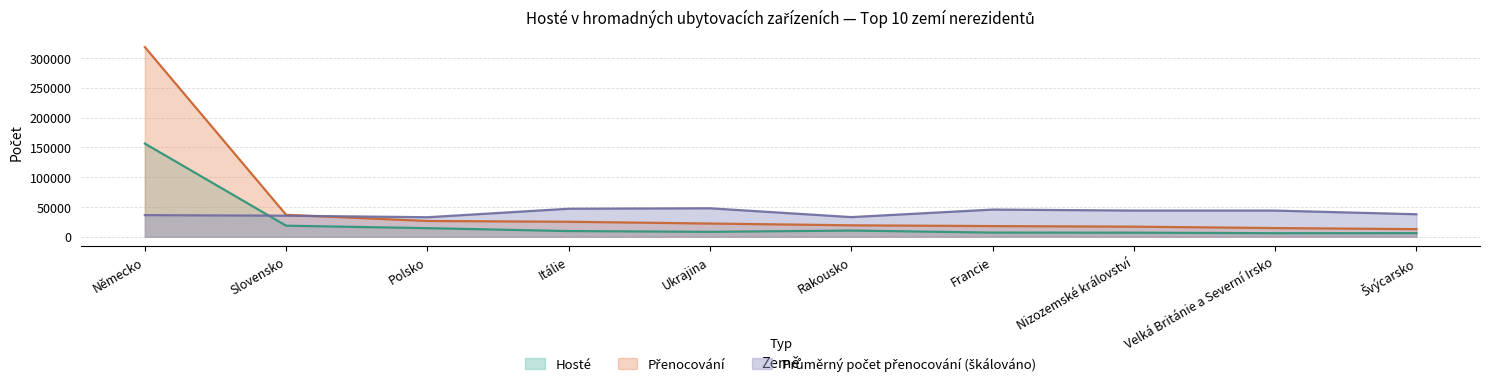

In Průměrný počet přenocování, how many points are higher than both neighbors (excluding endpoints)?

2